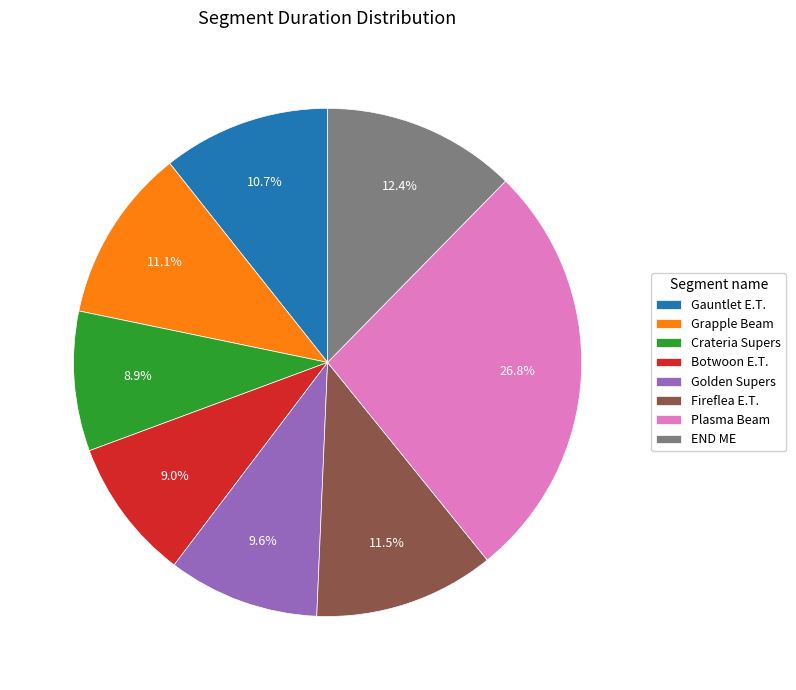

Is it true that Crateria Supers is 9% of the pie?

True